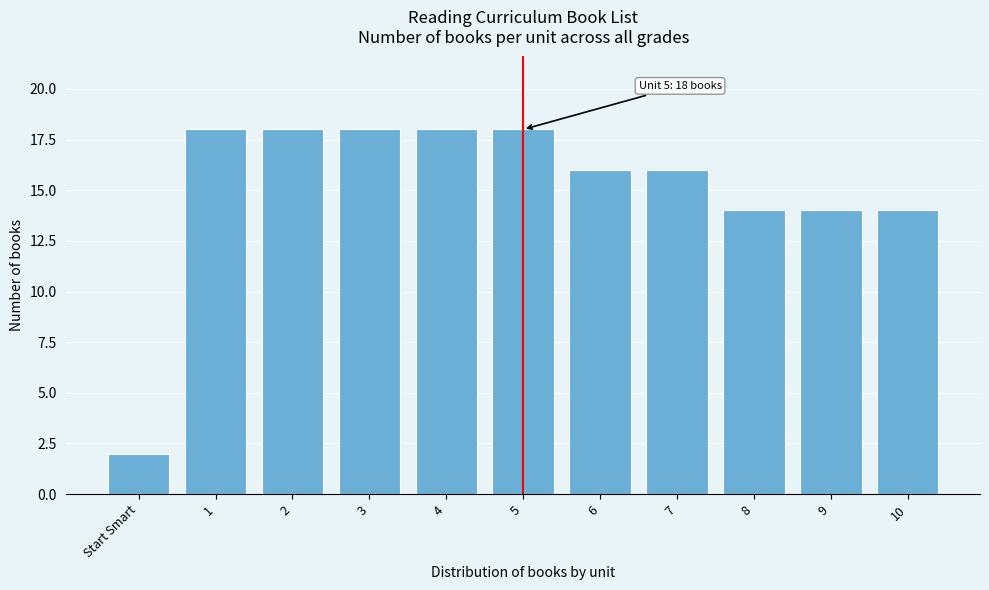

Reading left to right, extract all data points from this chart.

2	18	18	18	18	18	16	16	14	14	14